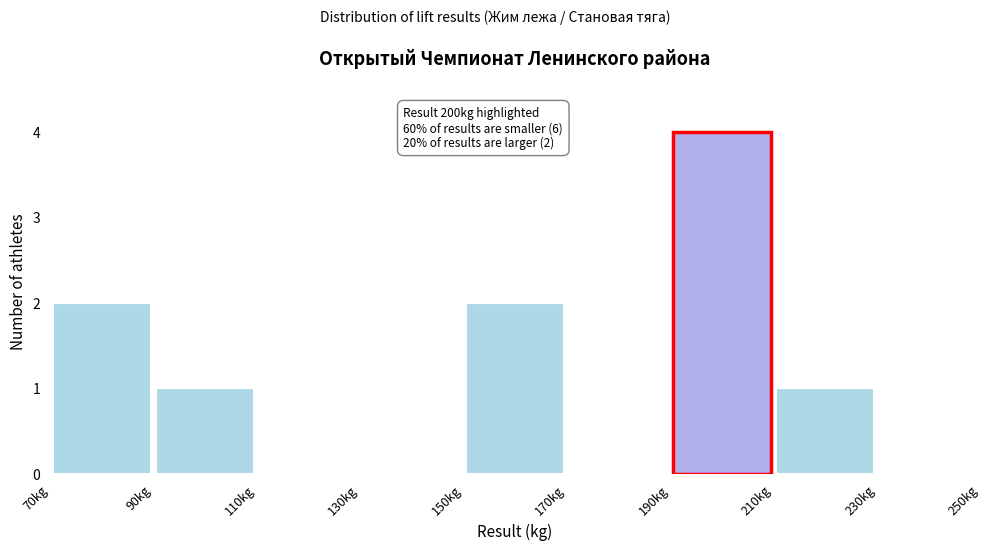

Over which range of the x-axis is the bar tallest?

190 to 210